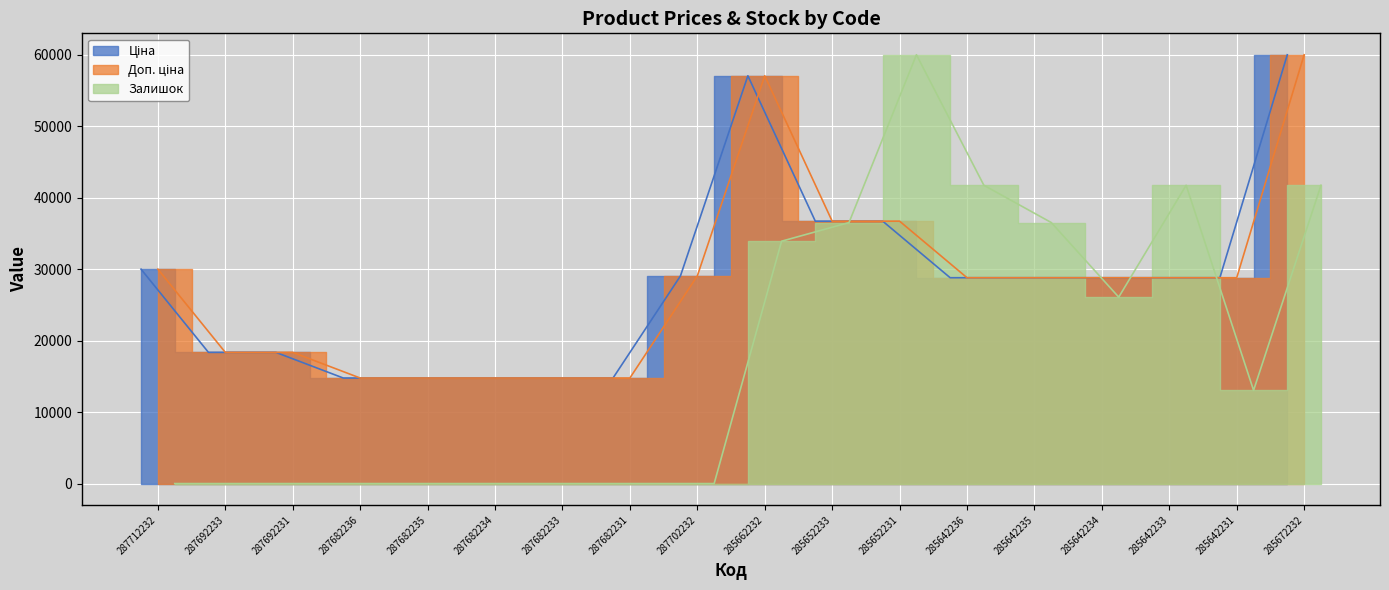

Which series ends up on top after the final intersection of Залишок and Ціна?

Ціна